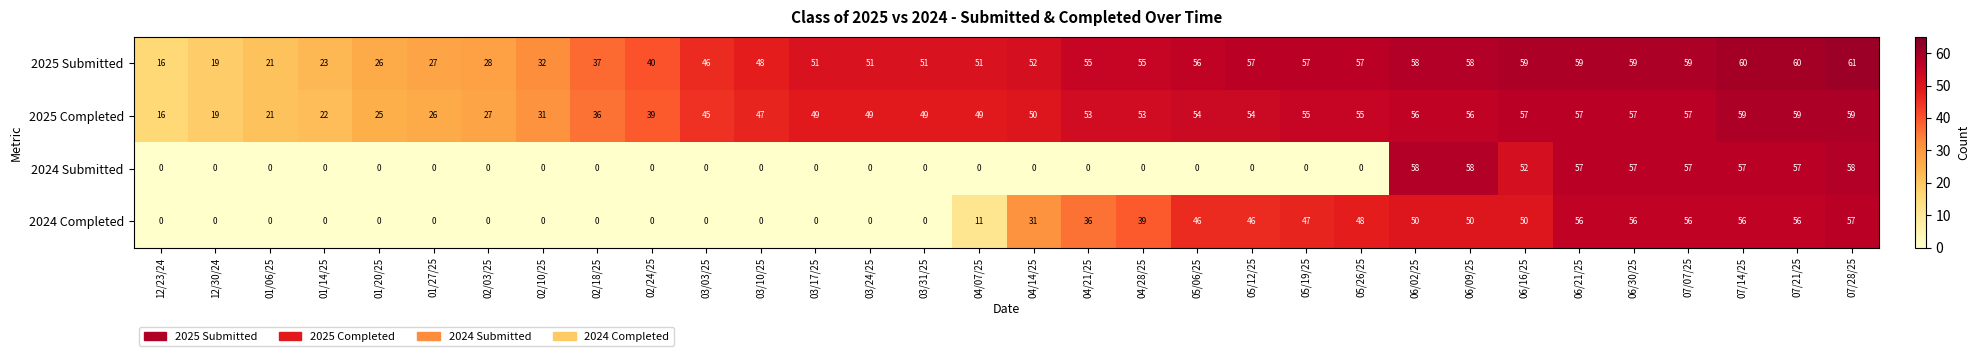

Which series has the widest spread of values?

2024 Submitted